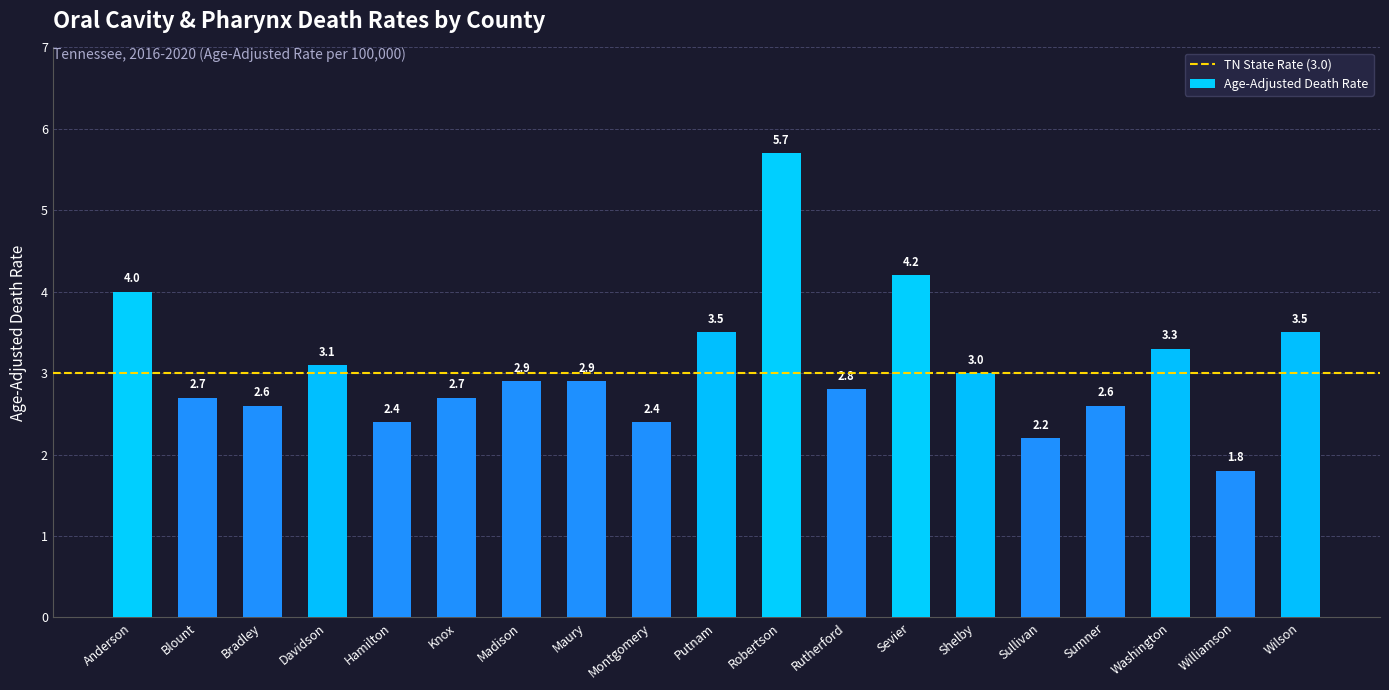

Which label corresponds to the smallest value in the chart?

Williamson